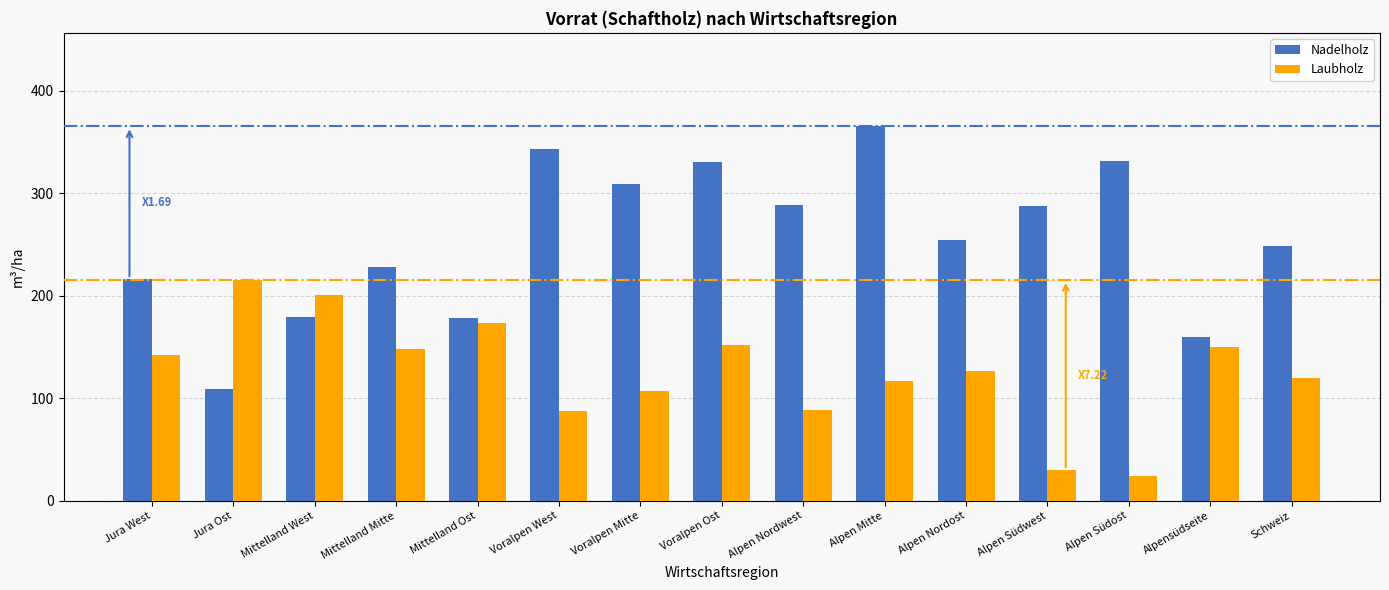

What is the spread (max minus min) of values at Alpen Nordwest?

199.6